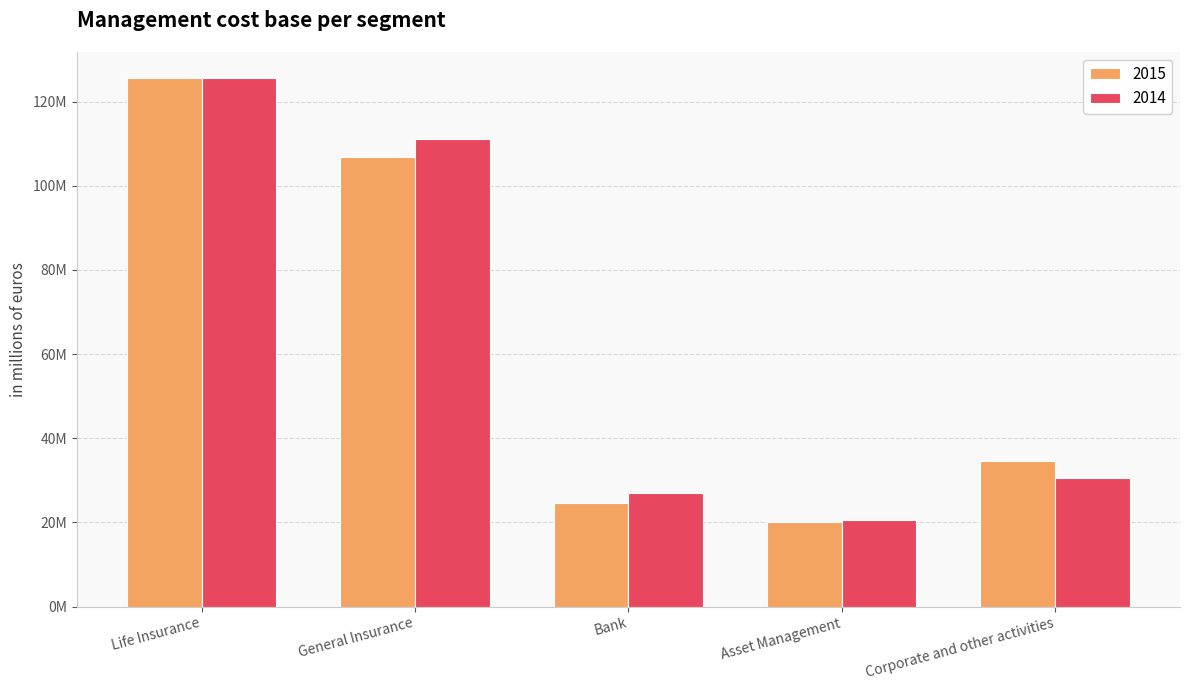

At how many categories does at least one series exceed 85879992?

2